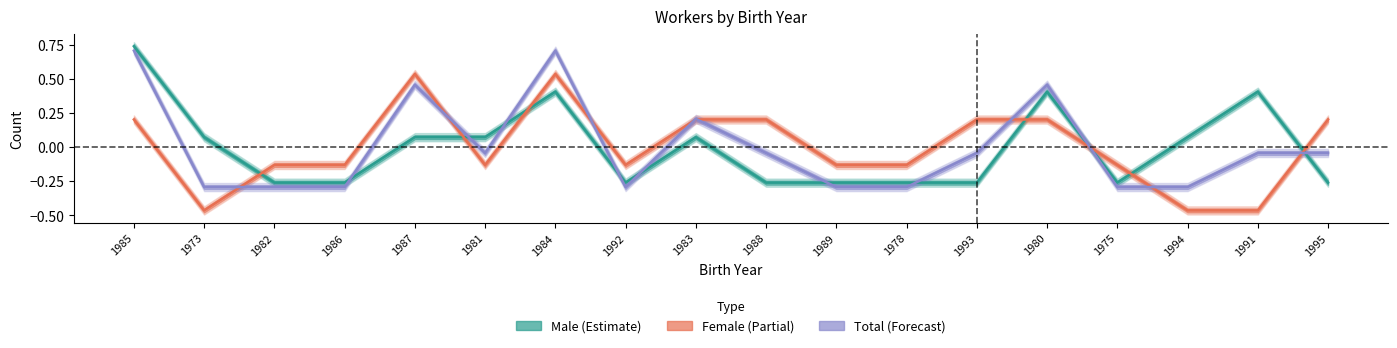

Which series changed the most between 1986 and 1992?

Male